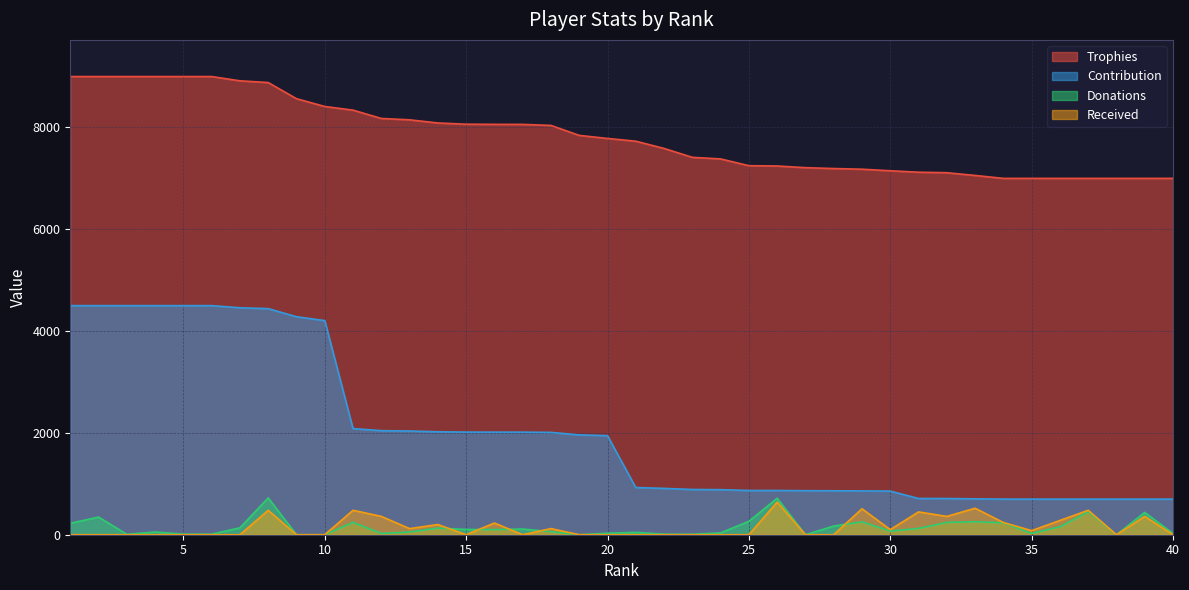

How many lines are shown in the chart?

4